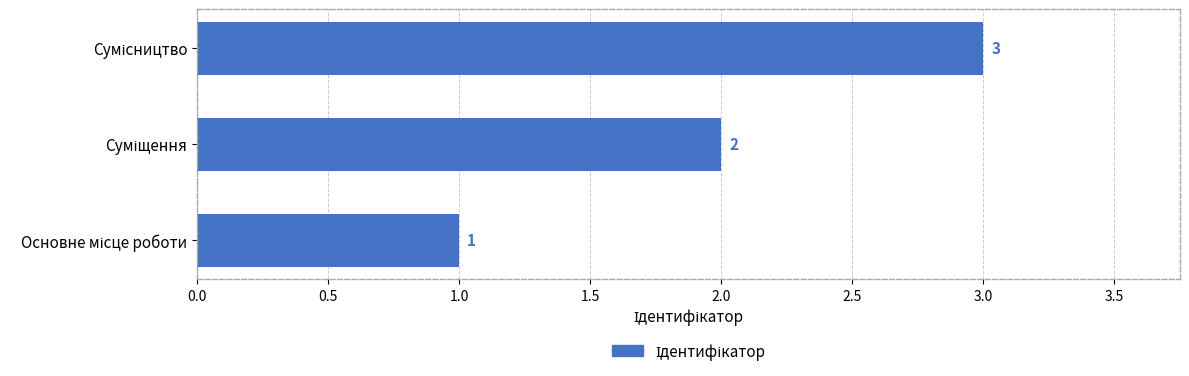

Does the chart contain stacked bars?

No